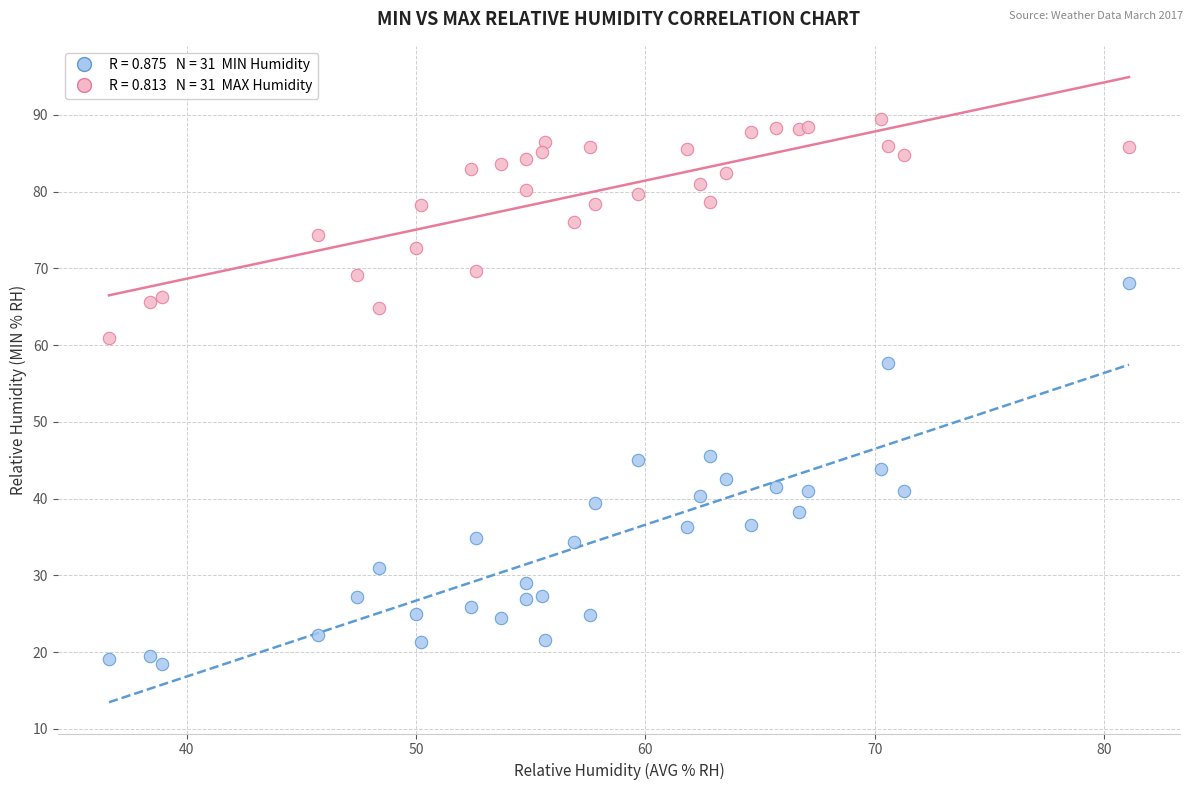

Across all series, what Y value is closest to 54?

57.7